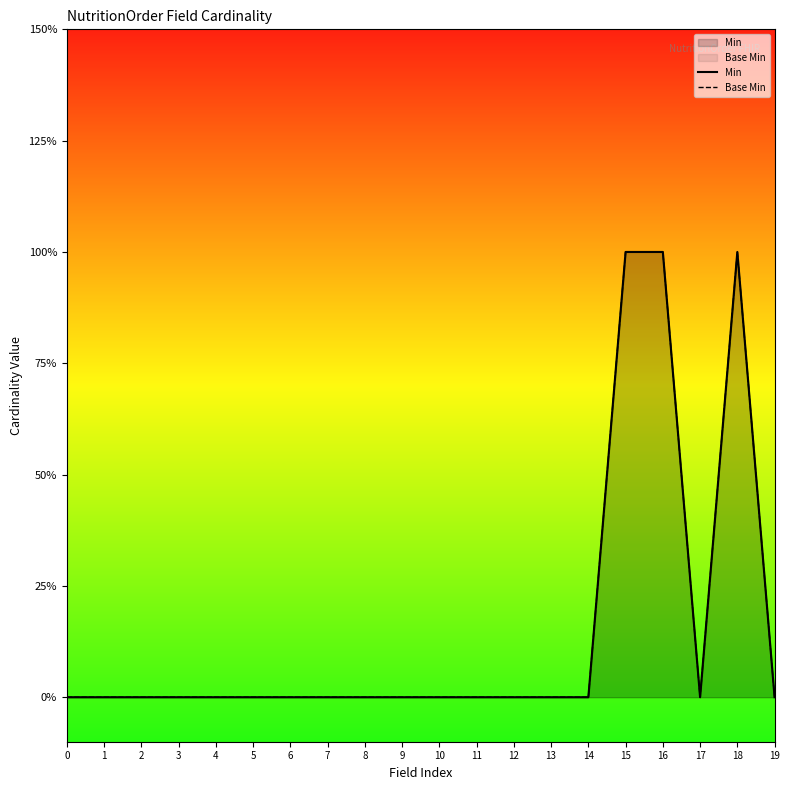

How many distinct data groups are displayed?

2